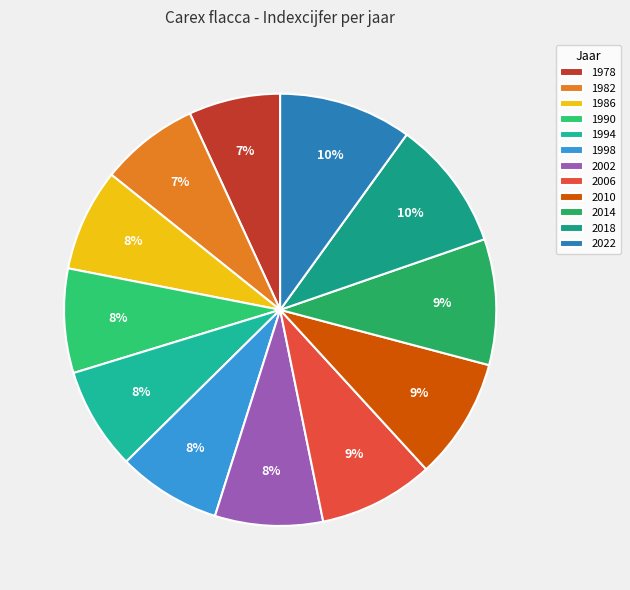

Is there a majority slice in this chart?

No